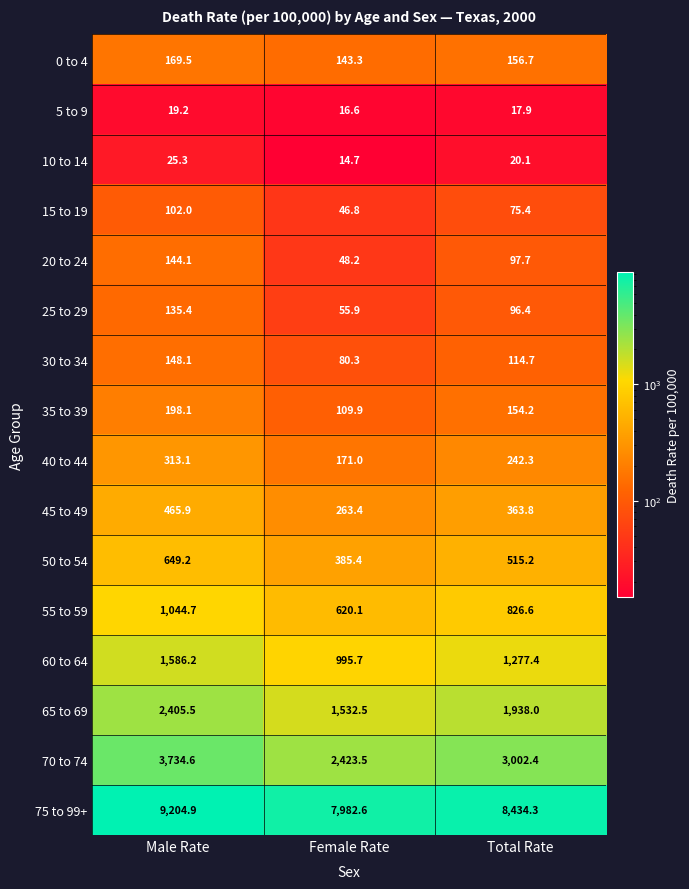

The 65 to 69 series shows 1532.5 at Female Rate. True or false?

True